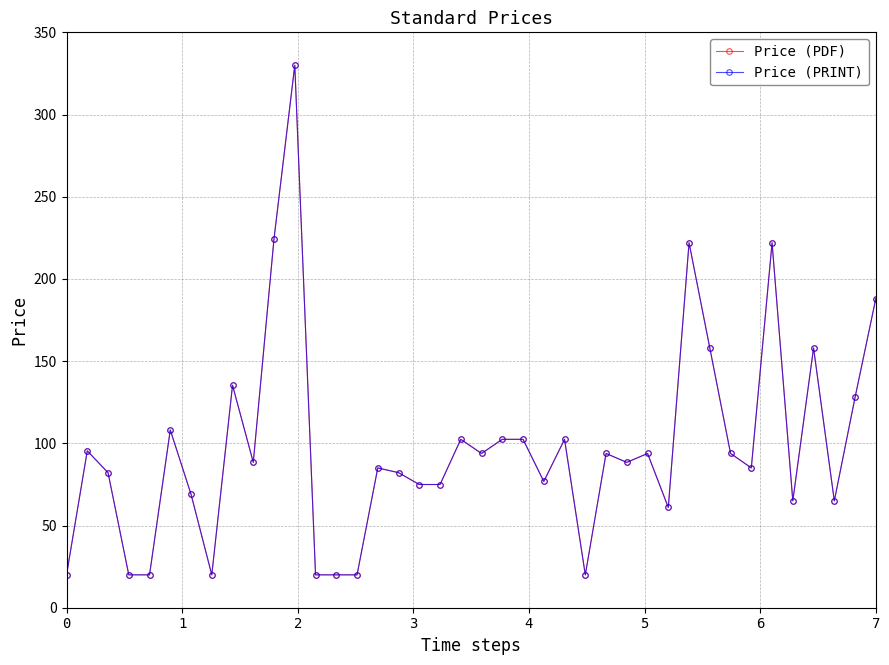

At which label is Price (PDF) closest to 175?

7